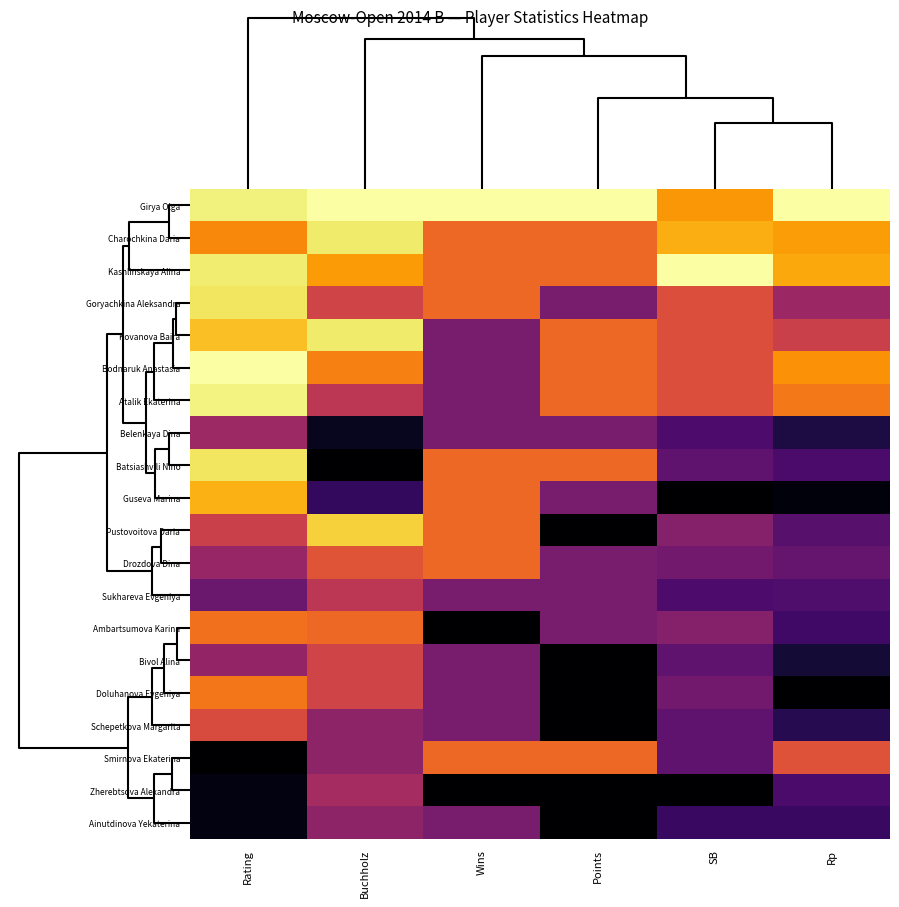

Which category has the lowest value across all series?

Buchholz